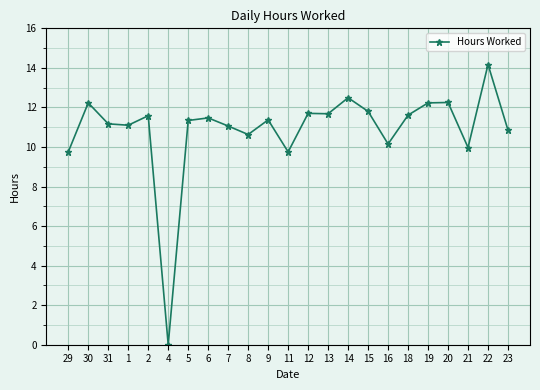

The chart shows a value of 12.2 at 20. True or false?

True